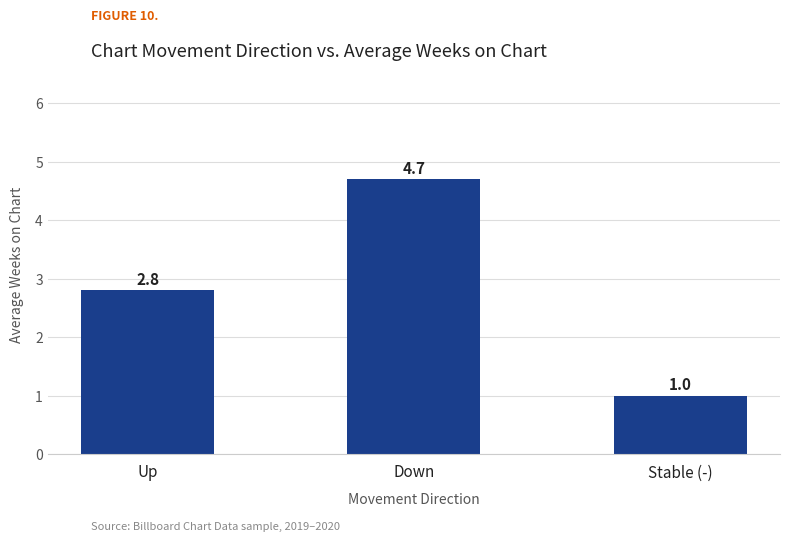

Reading left to right, transcribe all the data shown in this chart.

Up=2.8	Down=4.7	Stable (-)=1.0